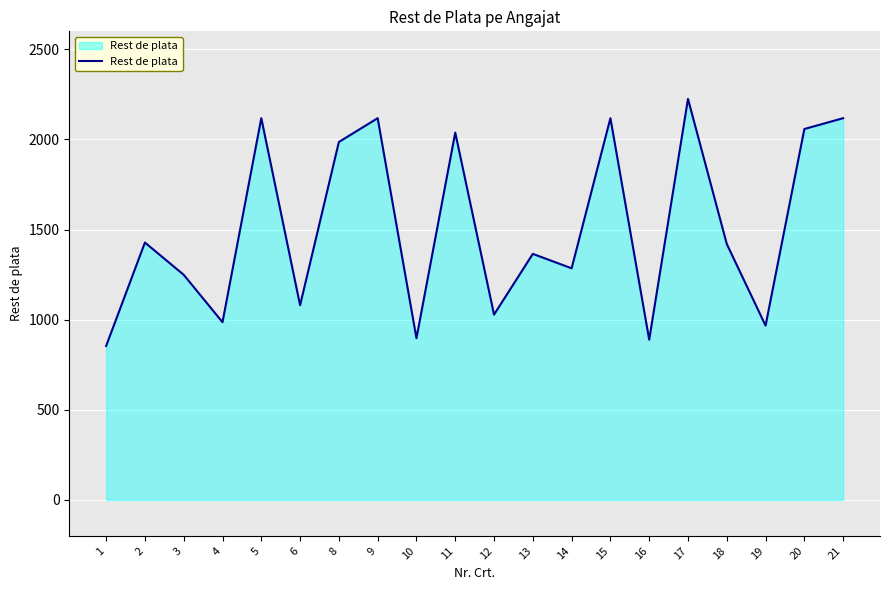

Is it true that the value at 19 is 1540?

False